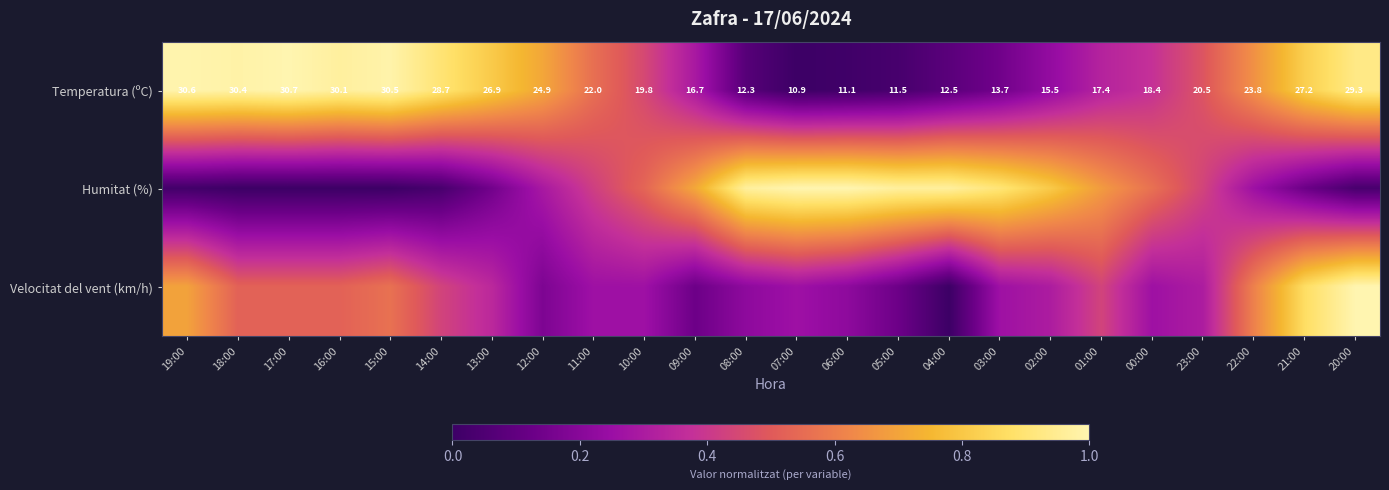

List the labels in order of Temperatura (ºC) value, smallest first.

07:00, 06:00, 05:00, 08:00, 04:00, 03:00, 02:00, 09:00, 01:00, 00:00, 10:00, 23:00, 11:00, 22:00, 12:00, 13:00, 21:00, 14:00, 20:00, 16:00, 18:00, 15:00, 19:00, 17:00